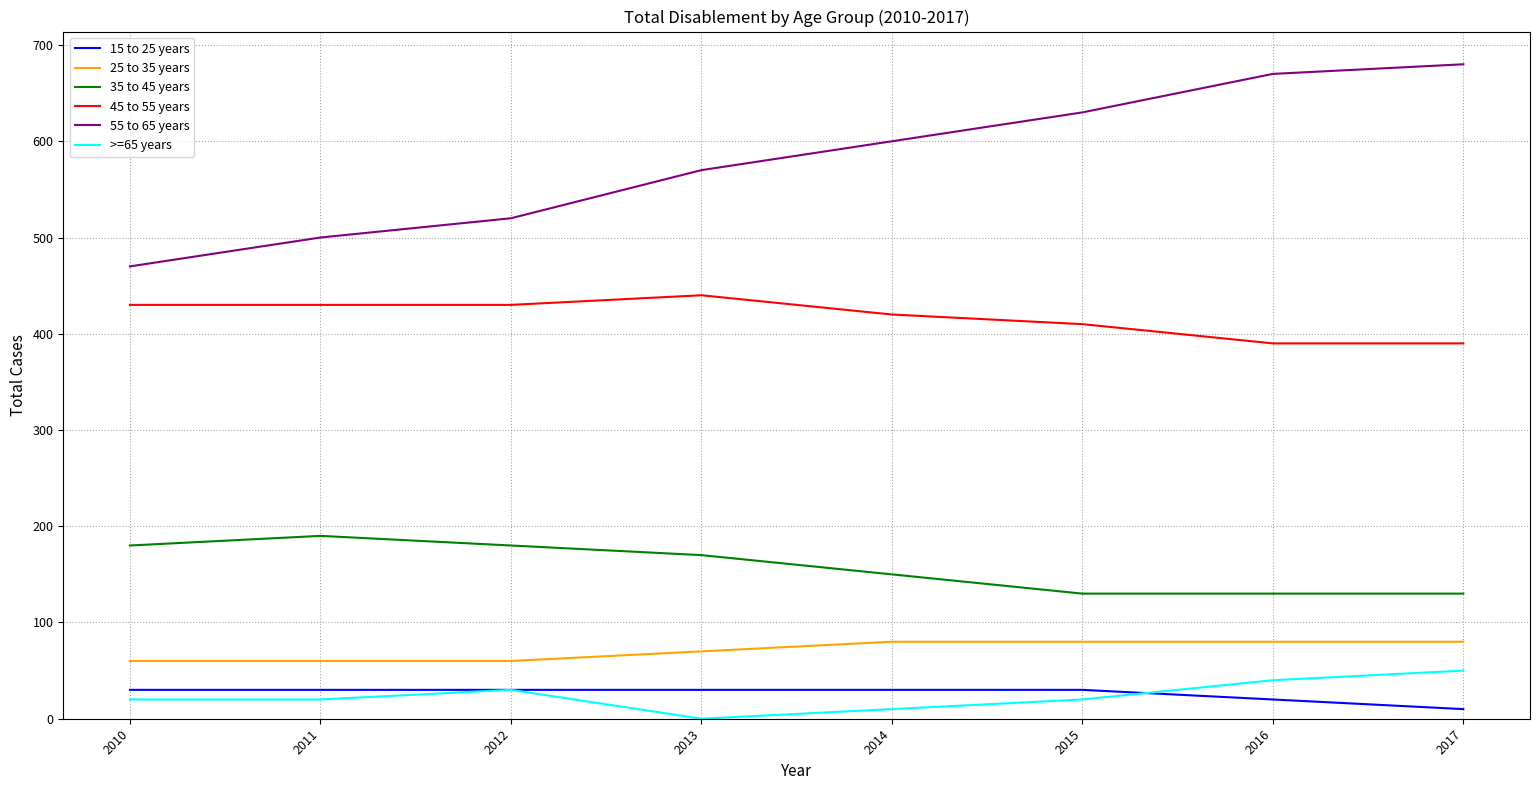

List the labels in order of 55 to 65 years value, largest first.

2017, 2016, 2015, 2014, 2013, 2012, 2011, 2010